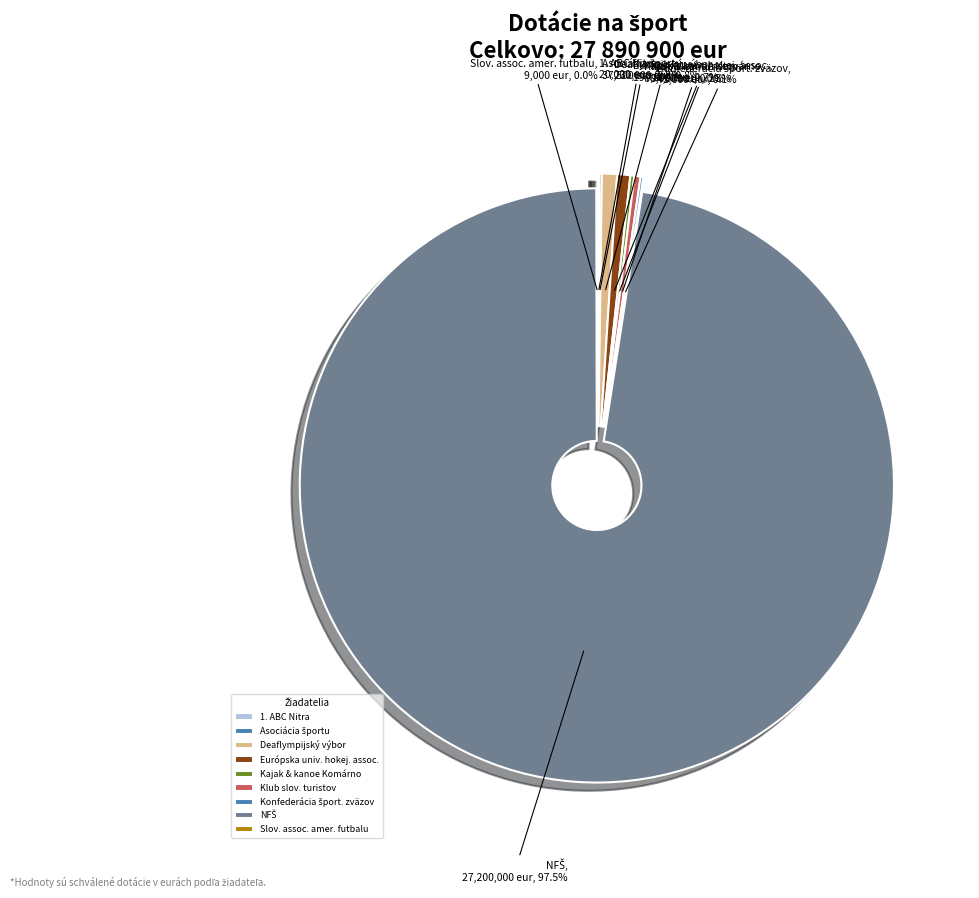

What percentage is NOT represented by Európska univ. hokej. assoc.?

99.3%